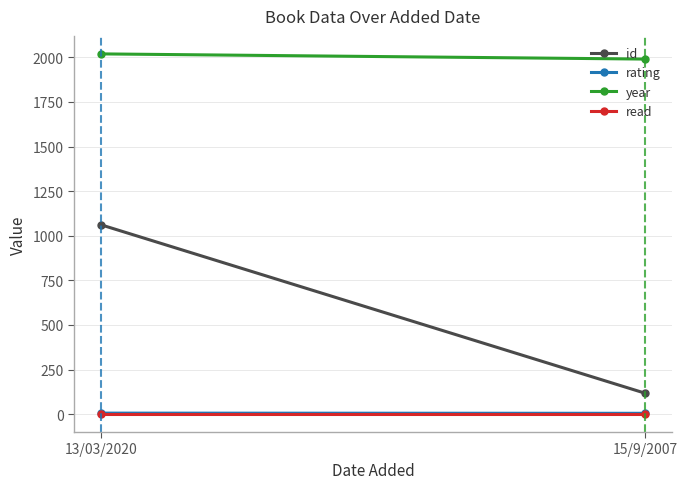

At which label is year closest to 2004?

15/9/2007